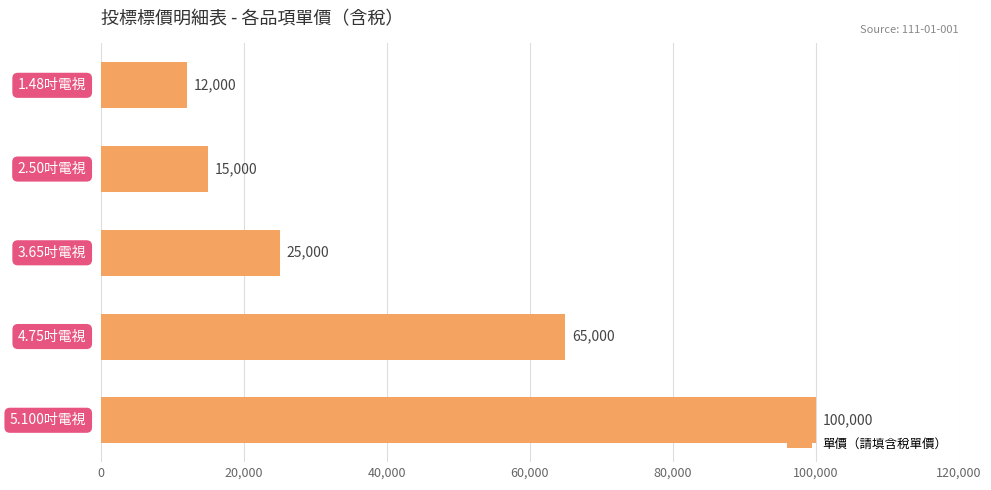

What is the difference between the maximum and second lowest values?

85000